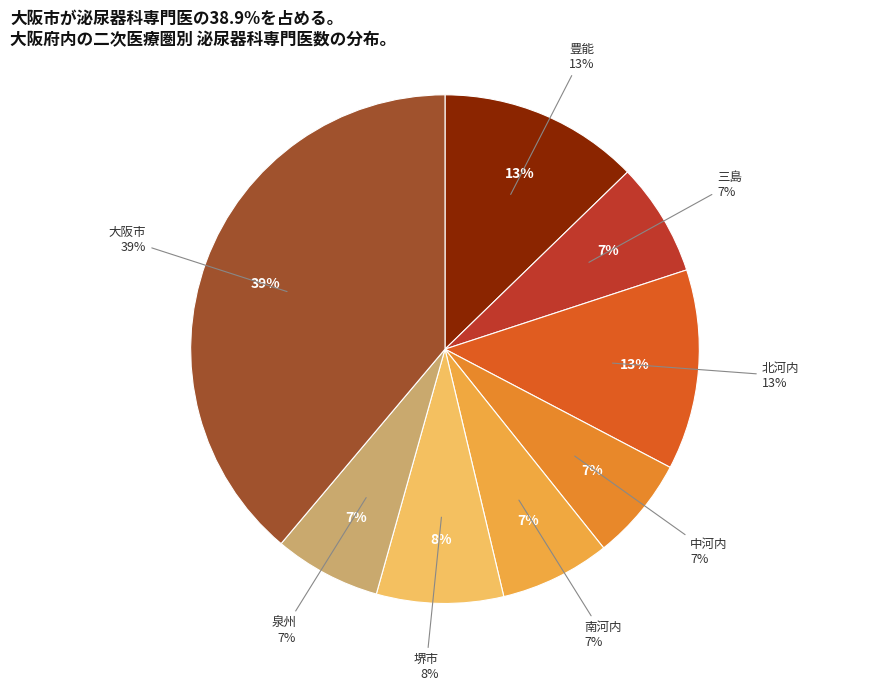

How many slices are in this pie chart?

8